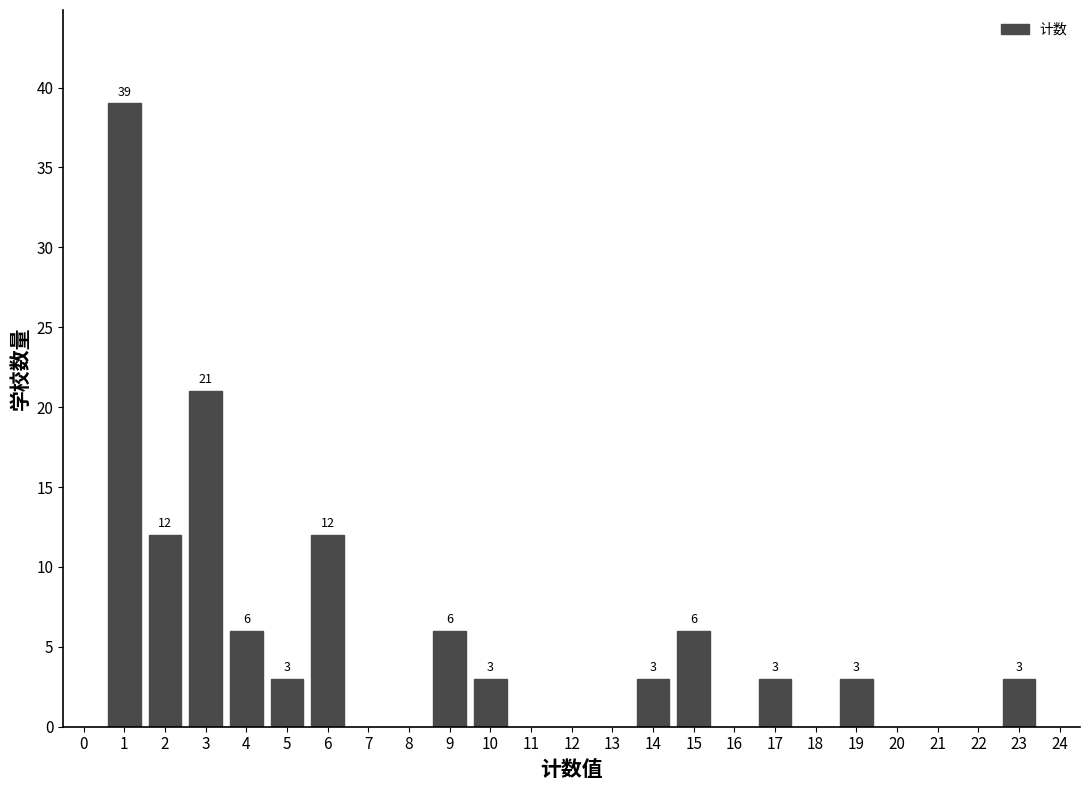

Reading right to left, extract all data points from this chart.

23=3	19=3	17=3	15=6	14=3	10=3	9=6	6=12	5=3	4=6	3=21	2=12	1=39